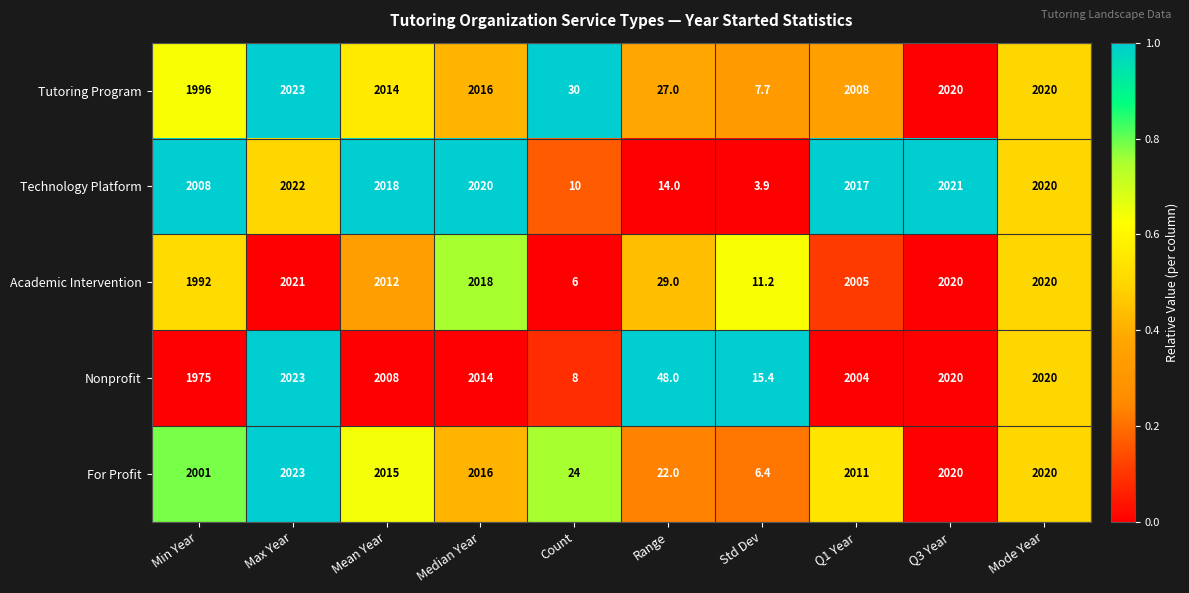

Where does the Tutoring Program series first go above 2014?

Max Year